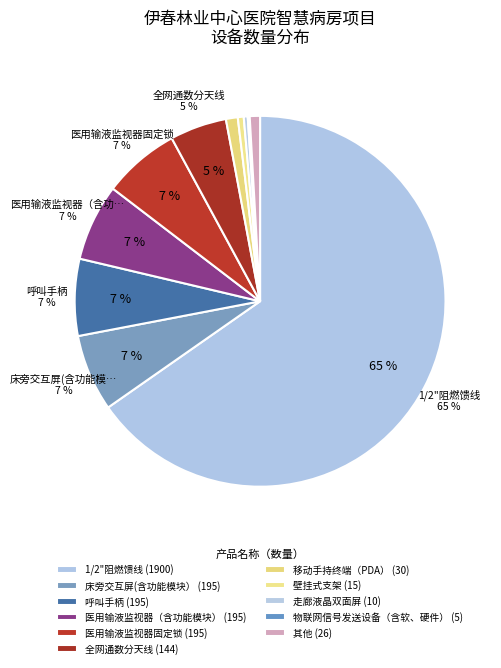

Combined, do 走廊液晶双面屏 and 操作终端 account for over 50%?

No